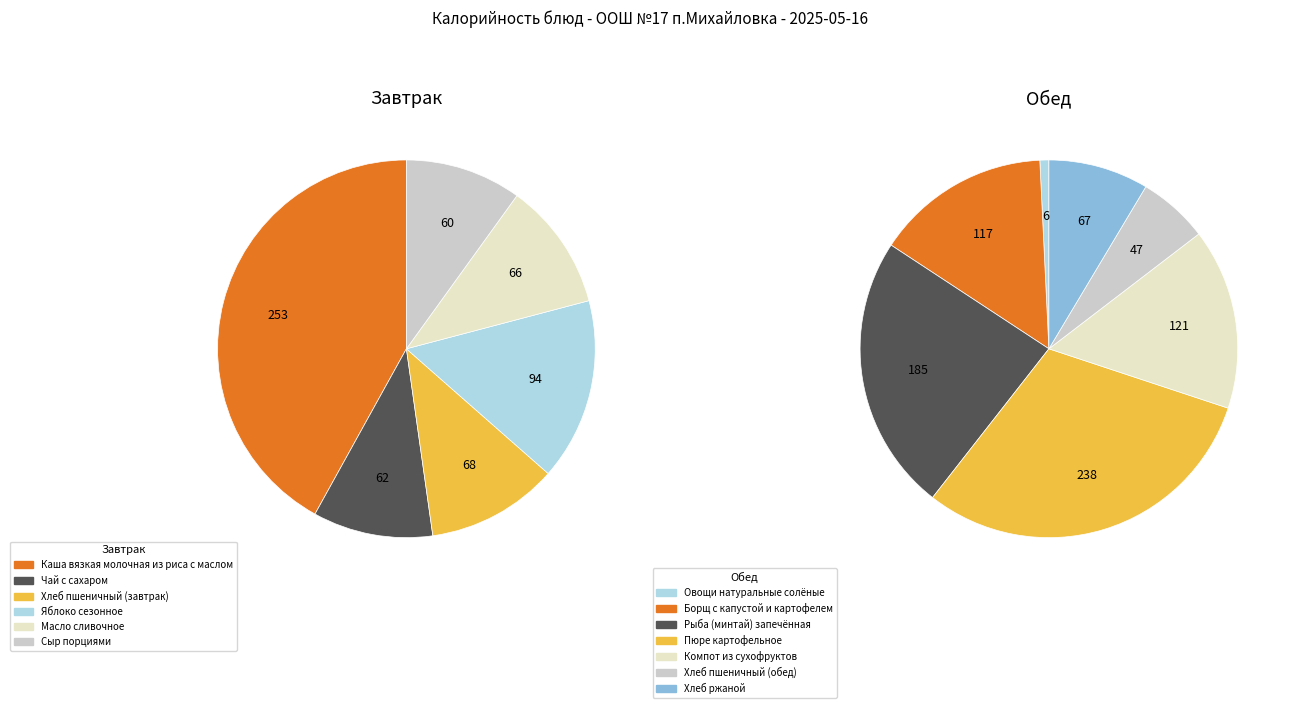

How many segments does this pie chart have?

13